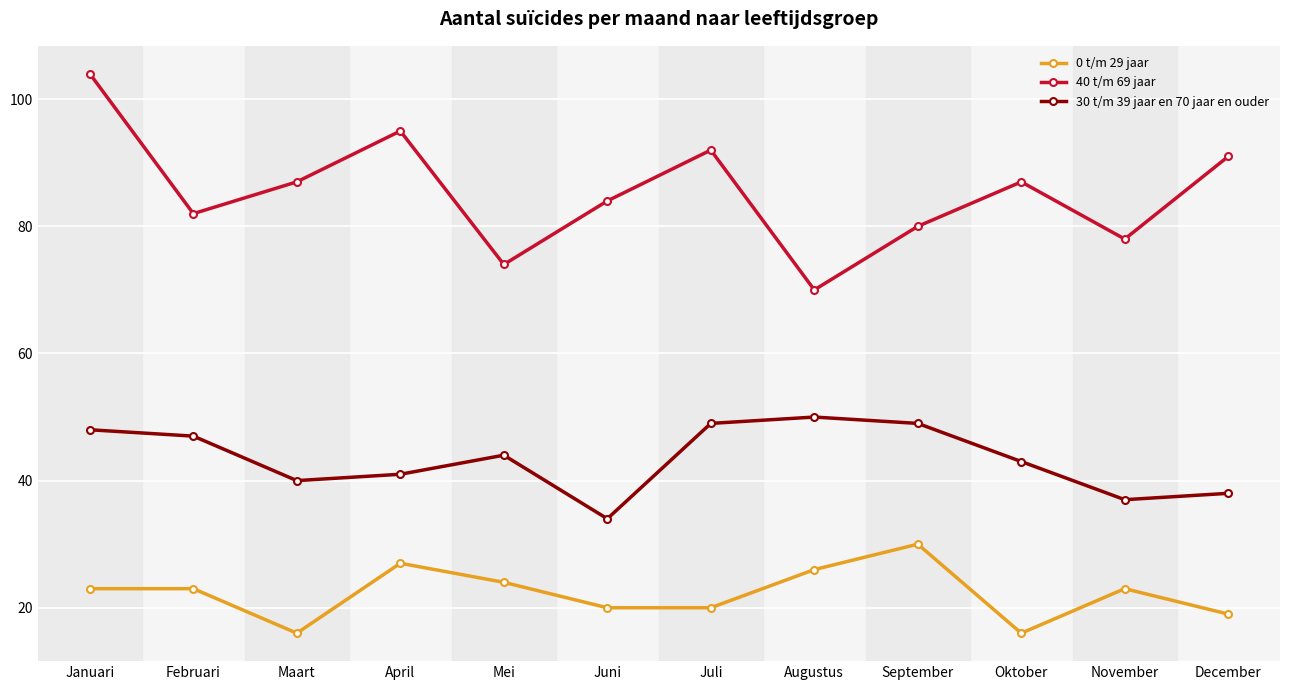

Where is the first local maximum for 30 t/m 39 jaar en 70 jaar en ouder?

Mei